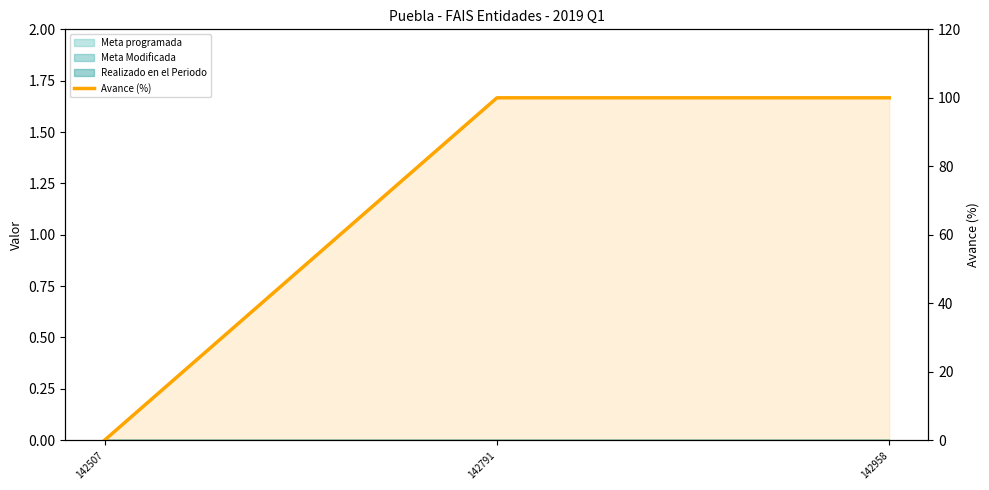

Is it true that the value at 142958 is 158?

False